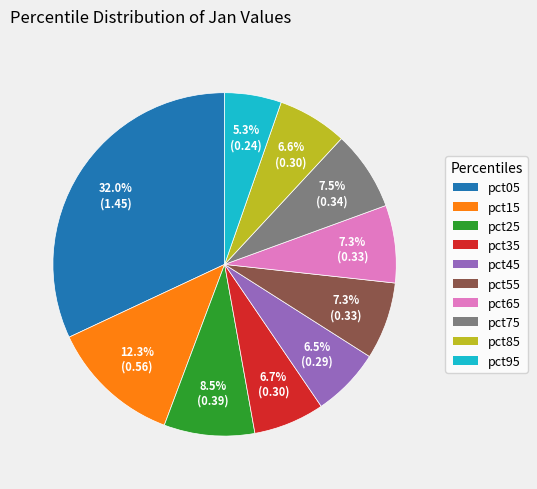

Do pct65 and pct95 together represent more than half of the pie?

No